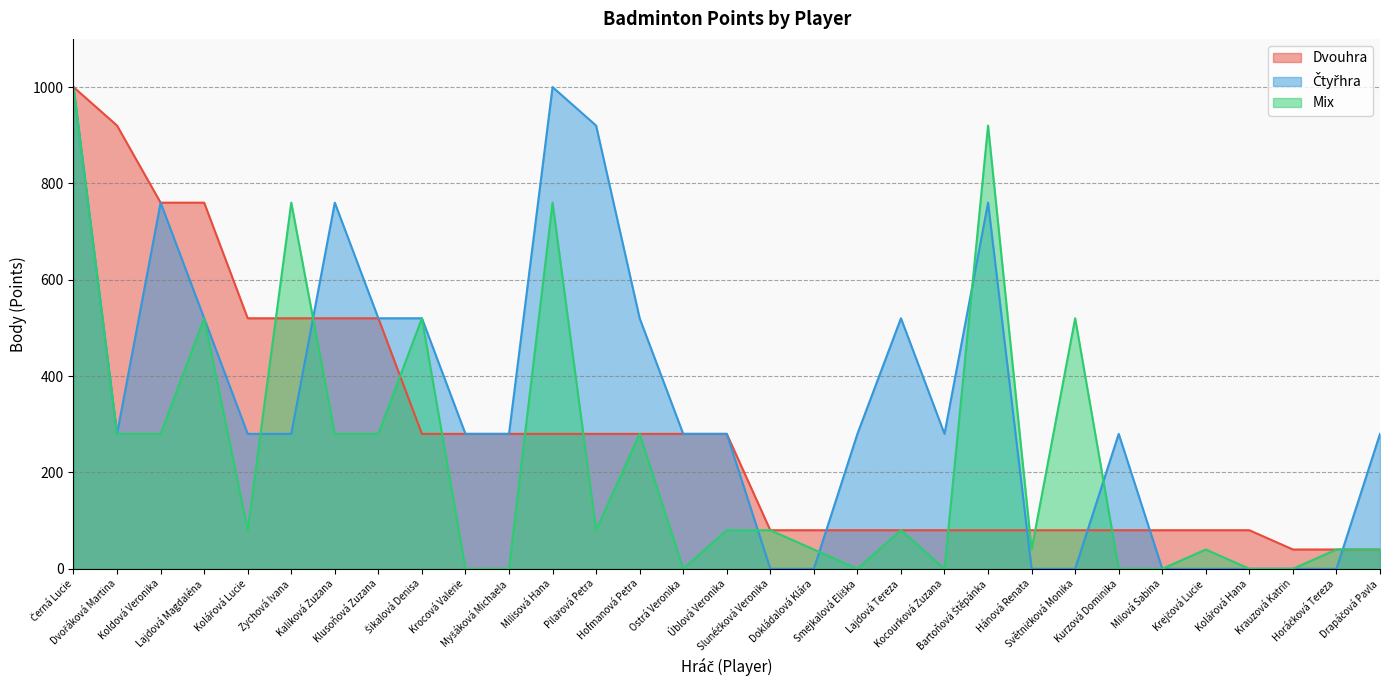

Reading left to right, what are all the values shown in this chart?

Dvouhra: 1000	920	760	760	520	520	520	520	280	280	280	280	280	280	280	280	80	80	80	80	80	80	80	80	80	80	80	80	40	40	40
Čtyřhra: 1000	280	760	520	280	280	760	520	520	280	280	1000	920	520	280	280	0	0	280	520	280	760	0	0	280	0	0	0	0	0	280
Mix: 1000	280	280	520	80	760	280	280	520	0	0	760	80	280	0	80	80	40	0	80	0	920	40	520	0	0	40	0	0	40	40